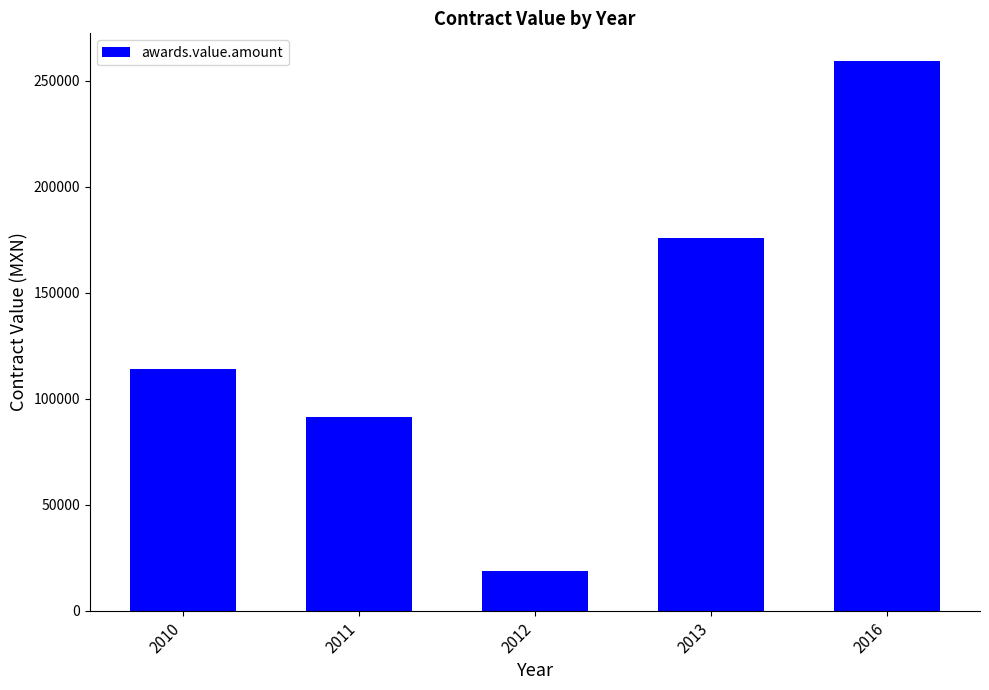

What is the greatest value displayed?

259294.9